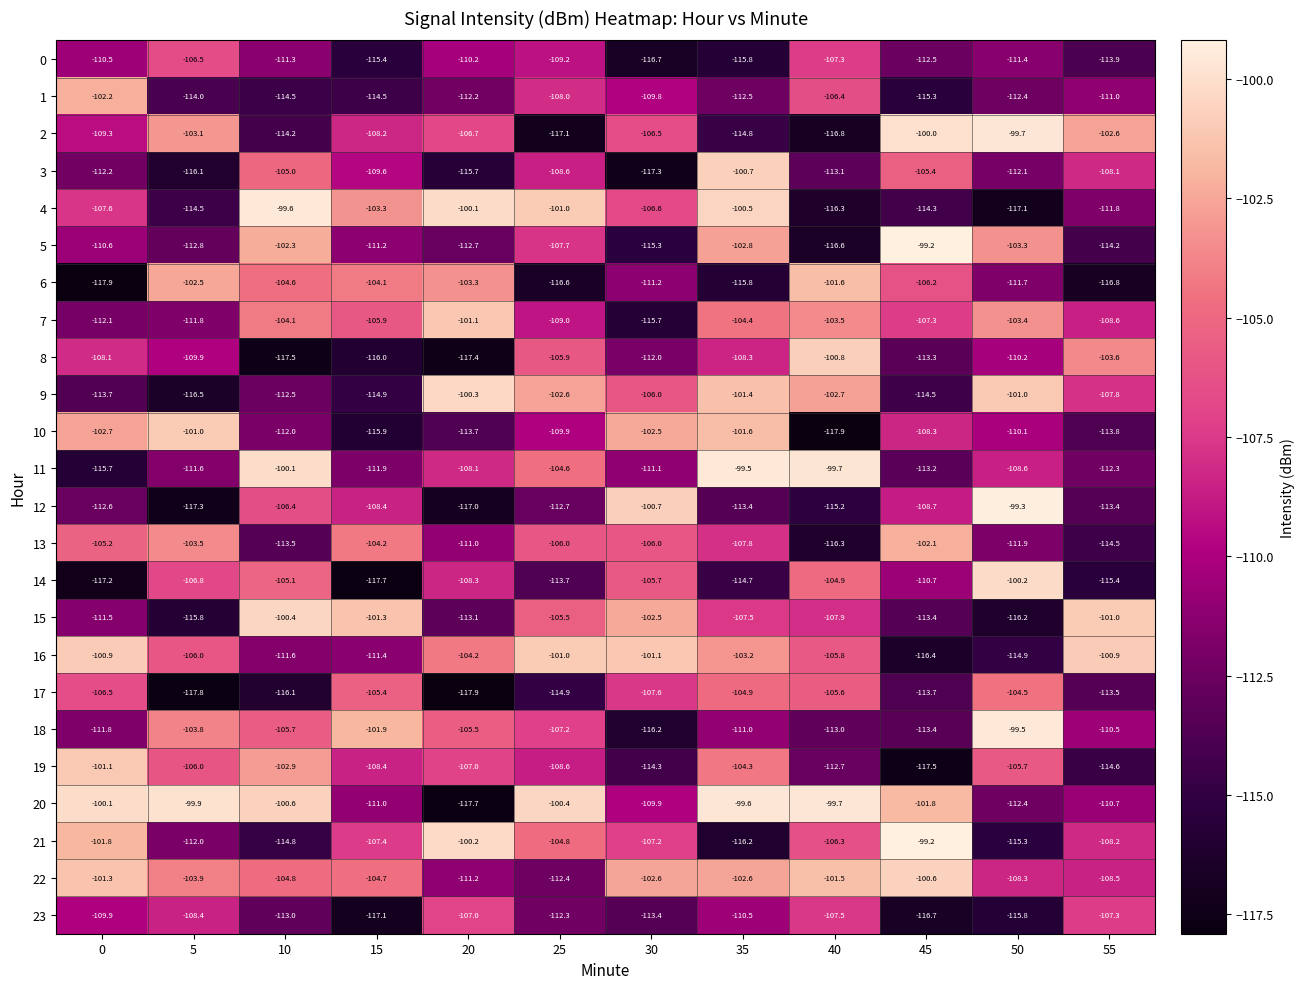

Rank the series at 55 from highest to lowest value.

16, 15, 2, 8, 23, 9, 3, 21, 22, 7, 18, 20, 1, 4, 11, 12, 17, 10, 0, 5, 13, 19, 14, 6